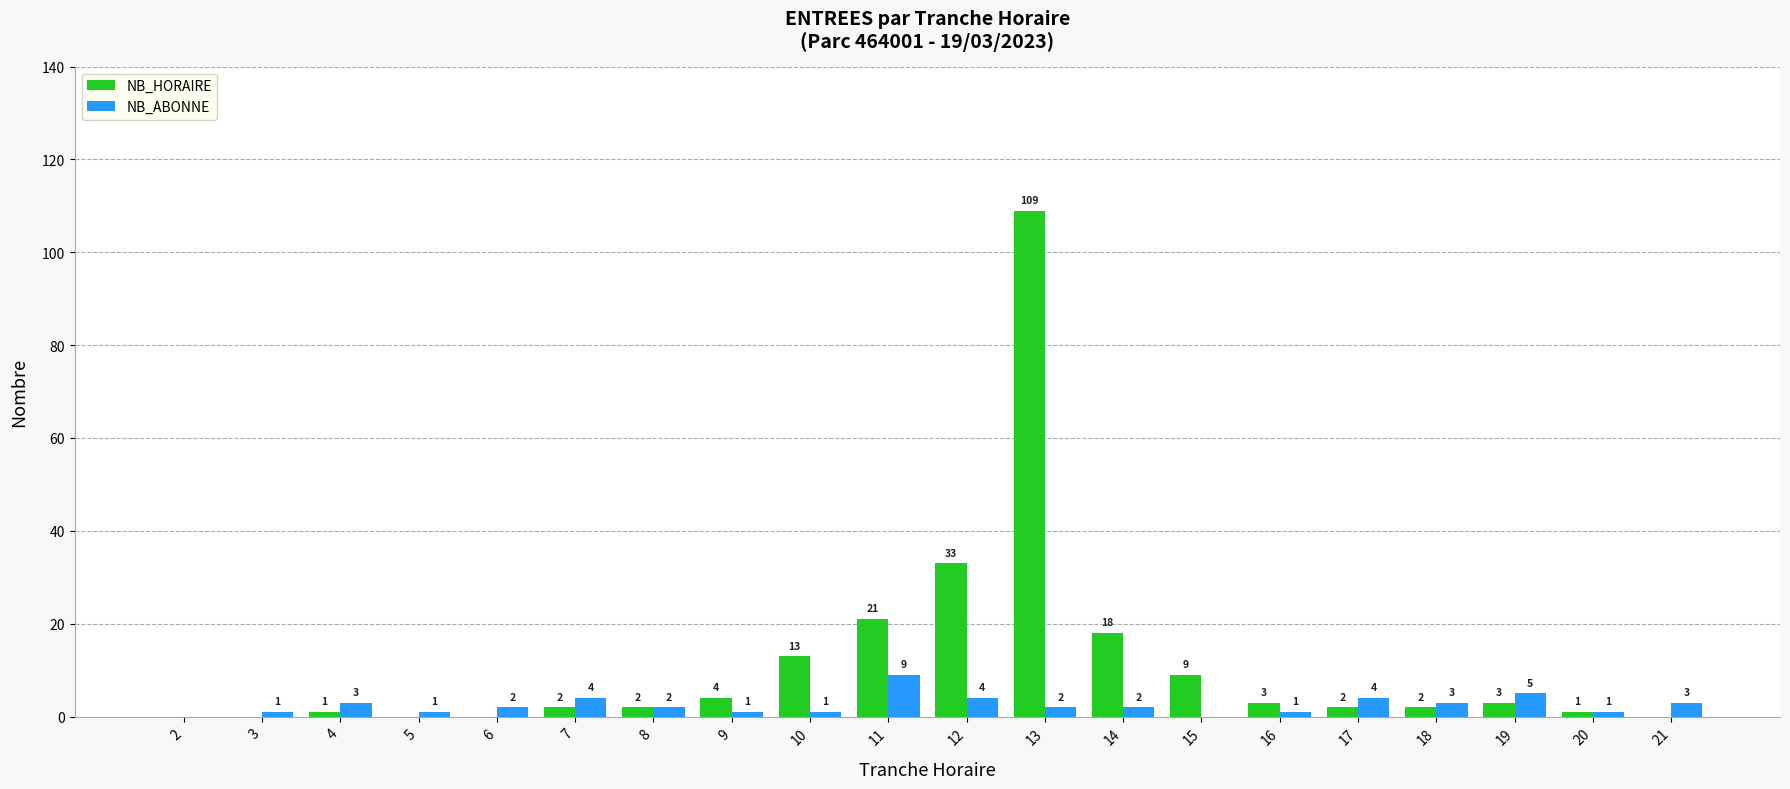

What are all the series names shown in the legend?

NB_HORAIRE, NB_ABONNE